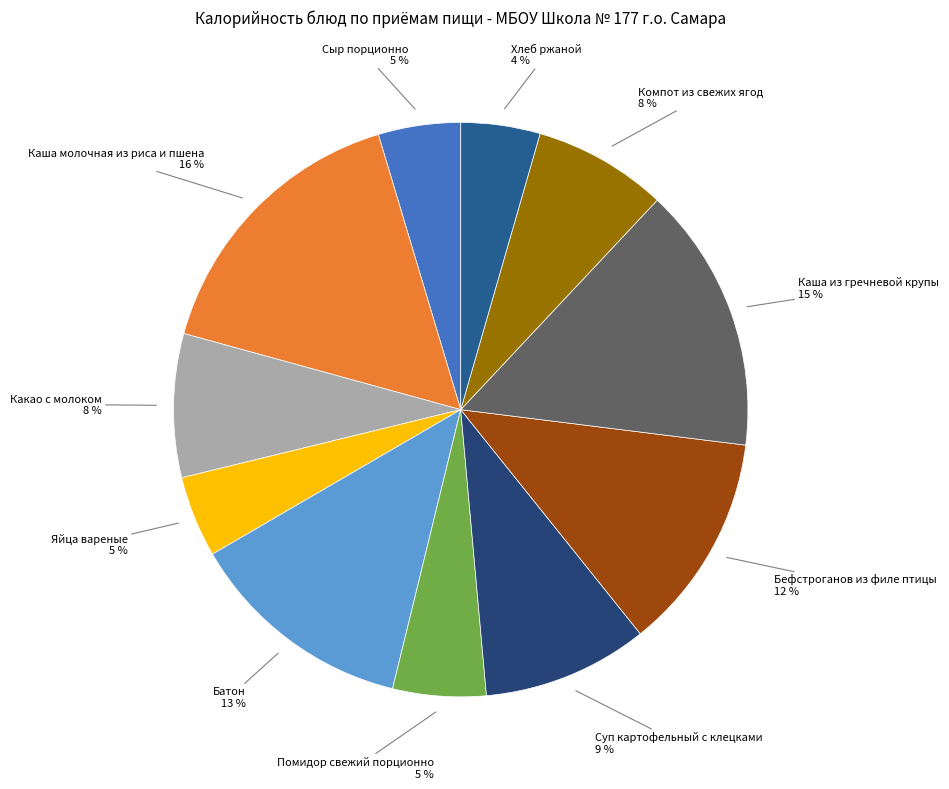

Do Каша из гречневой крупы and Каша молочная из риса и пшена together represent more than half of the pie?

No